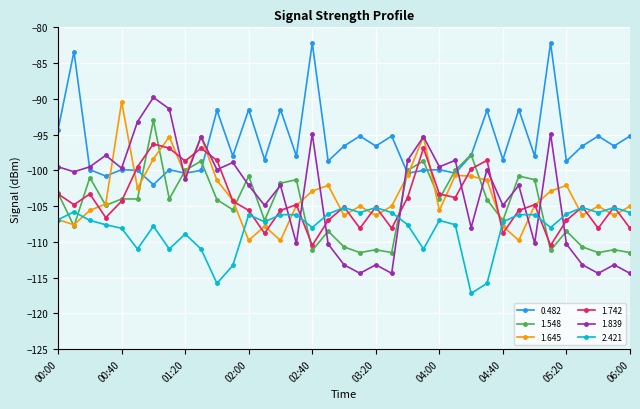

What is the smallest value displayed?

-117.2